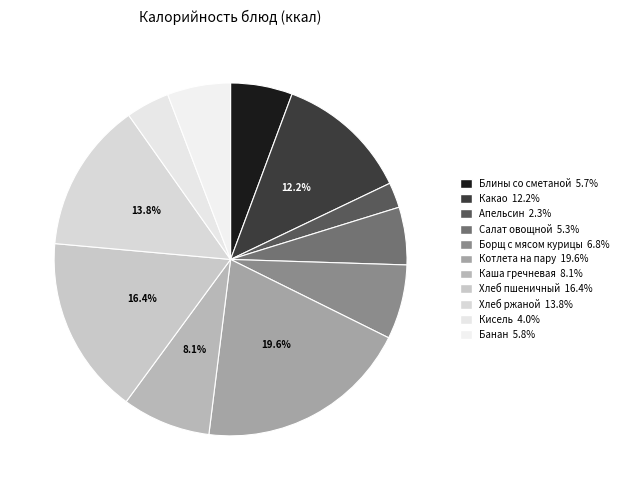

What is the largest slice in the pie chart?

Котлета на пару